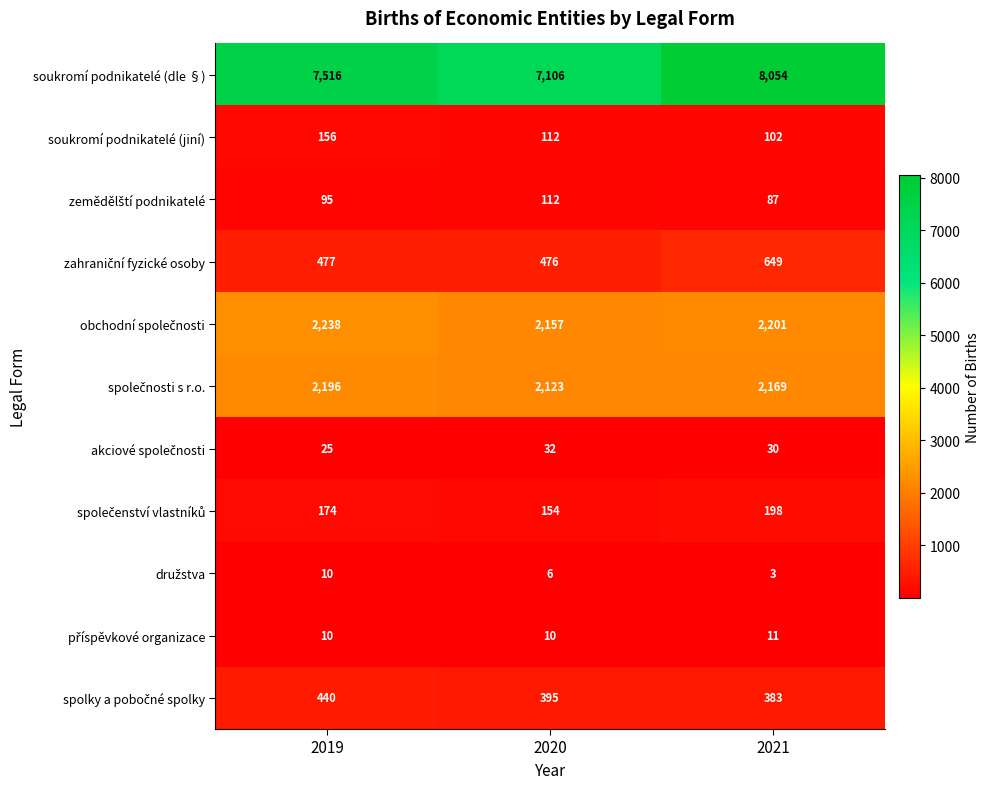

At which category is the sum across all series the highest?

2021